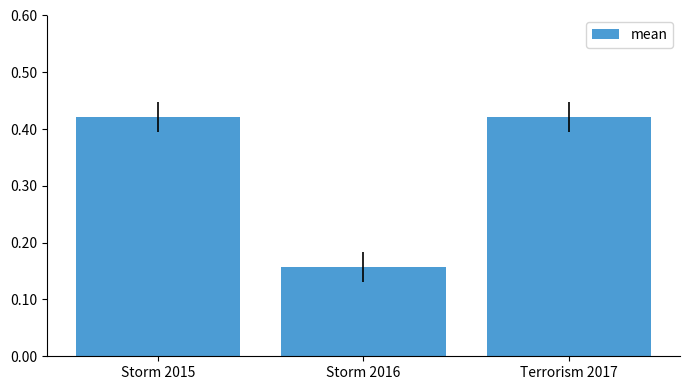

How many values are between 0 and 1?

3